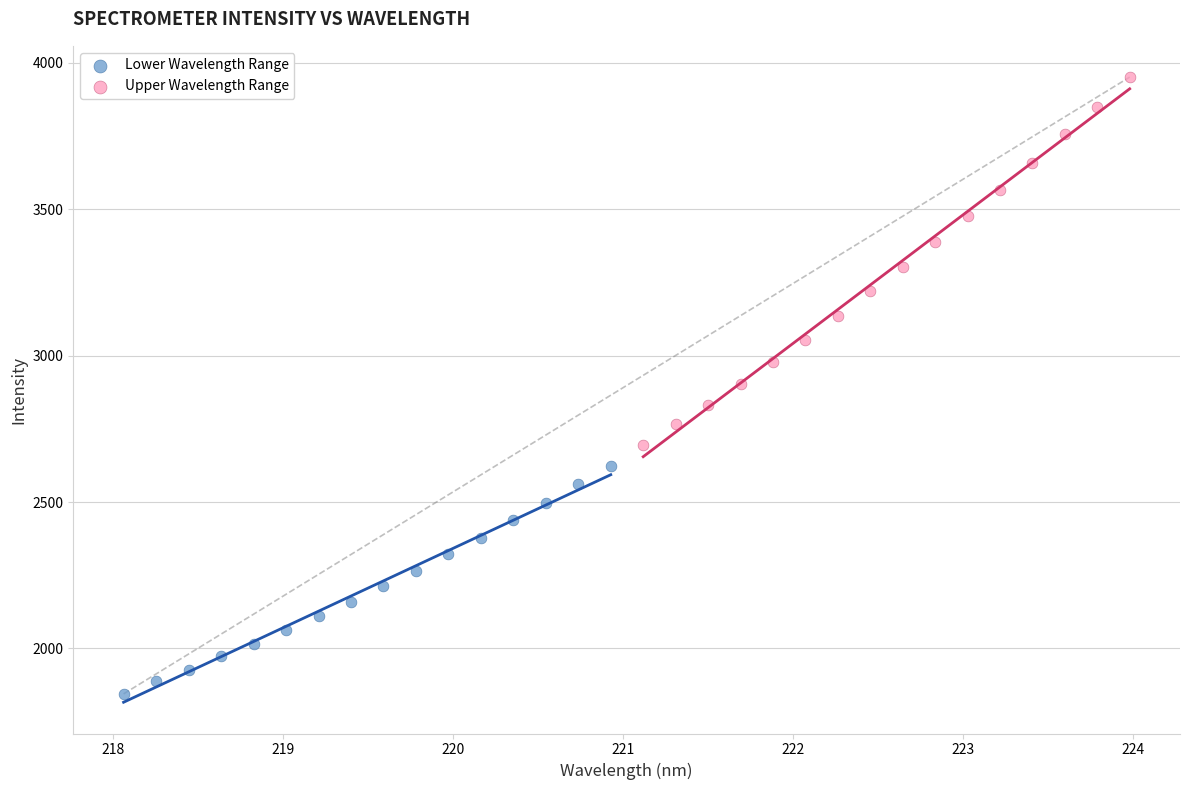

Which series reaches the maximum Y coordinate?

Upper Wavelength Range